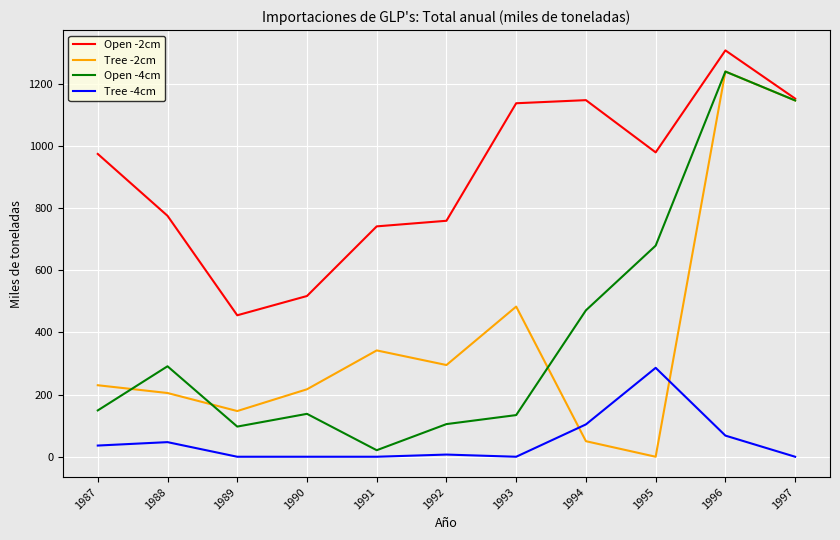

Which series has the widest spread of values?

Tree -2cm